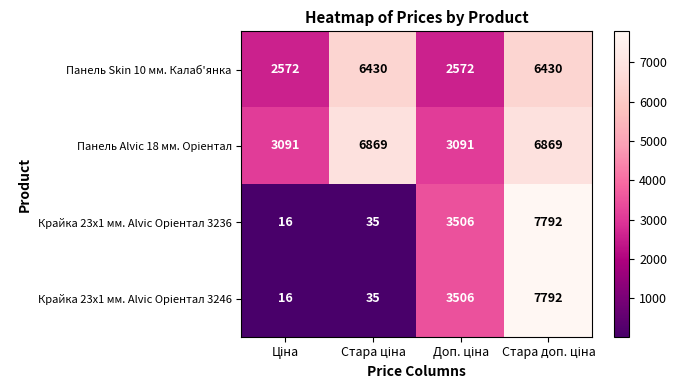

Count the Панель Skin 10 мм. Калаб'янка values in the range 2572 to 6430.

4